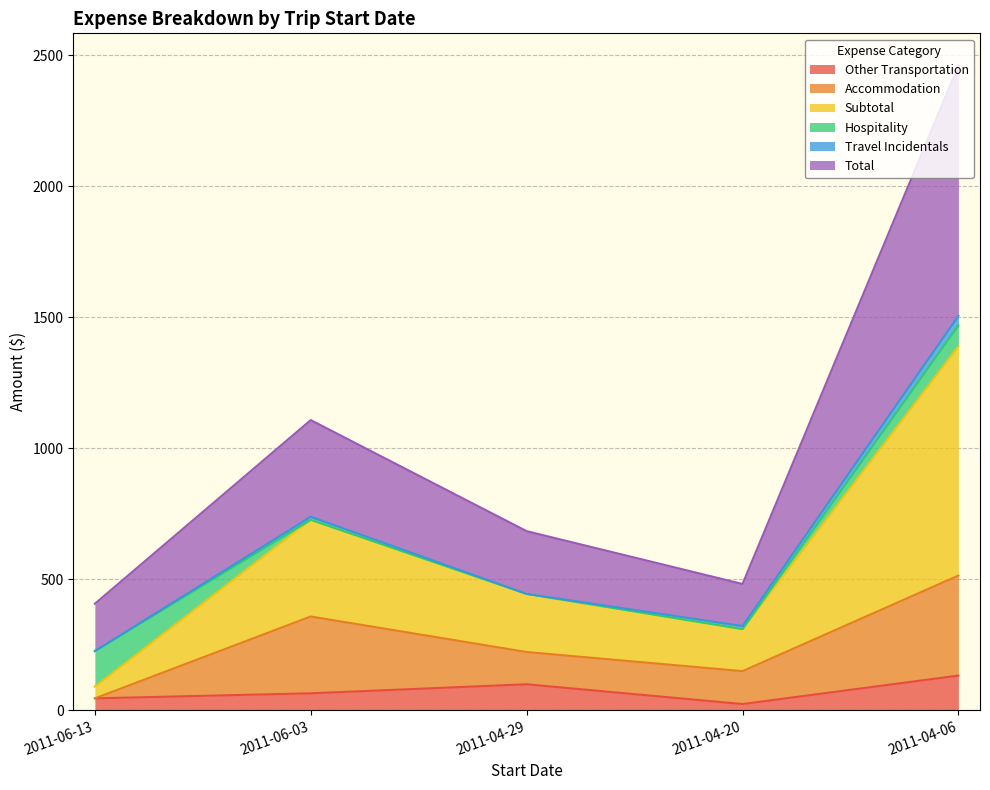

At which label does Other Transportation first exceed 64?

2011-06-03